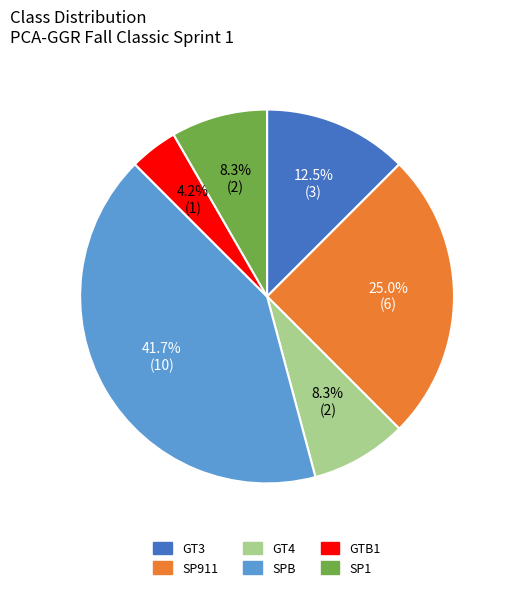

Between SPB and SP1, which is larger?

SPB